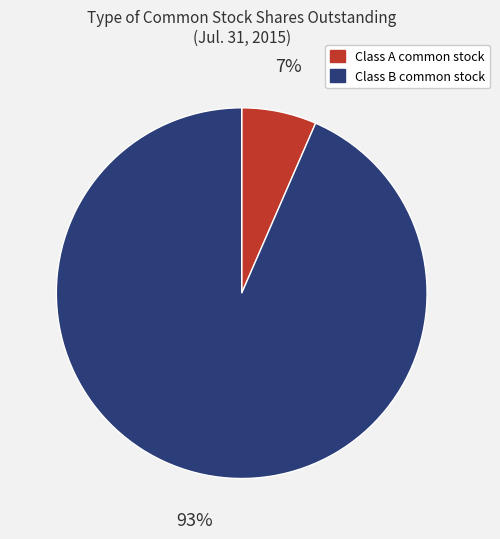

Does any single category account for the majority?

Yes